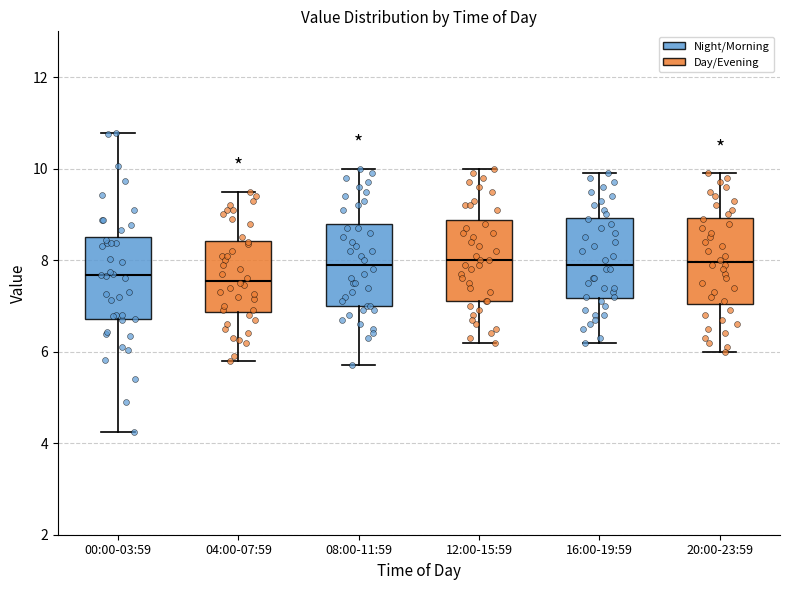

Where does the upper whisker of the box for 00:00-03:59 end on the y-axis? The values are not printed on the chart, so give them approximately, as read against the axis.

10.8